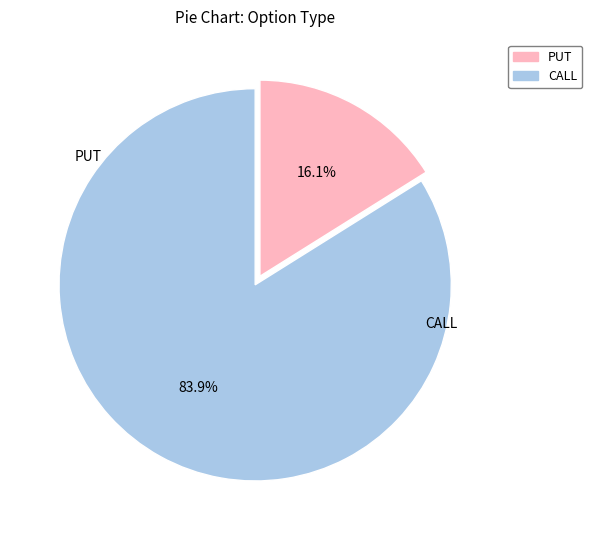

How many slices are in this pie chart?

2